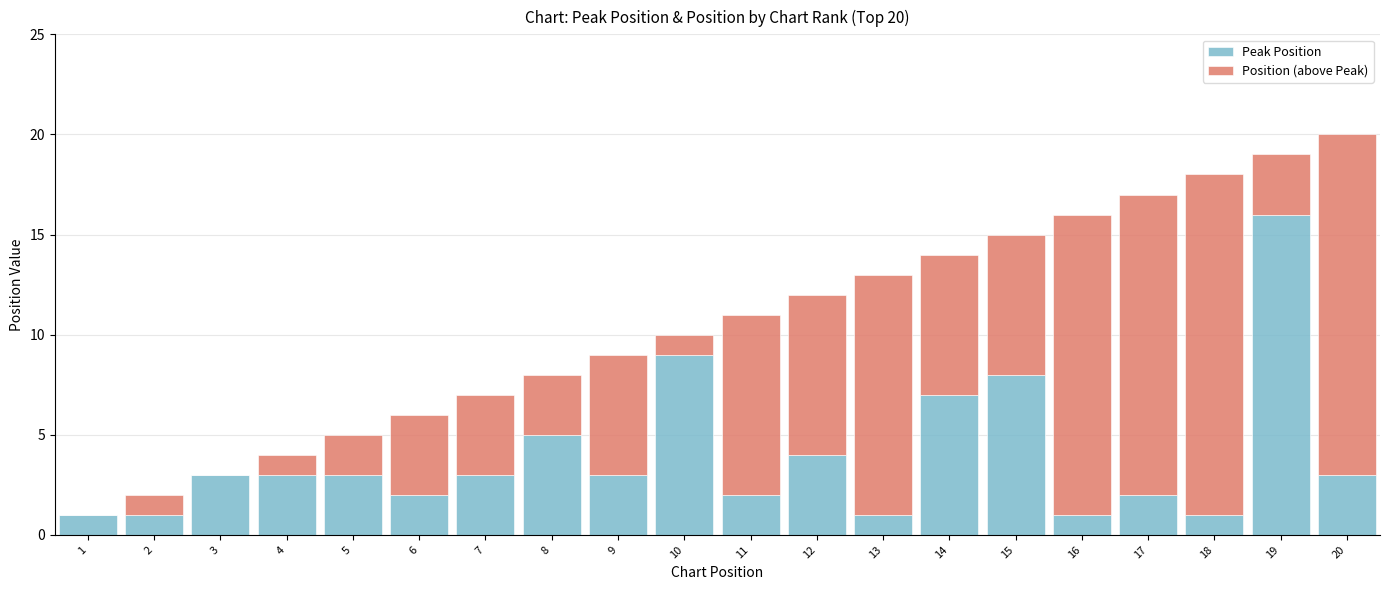

What is the maximum value for Peak Position?

16